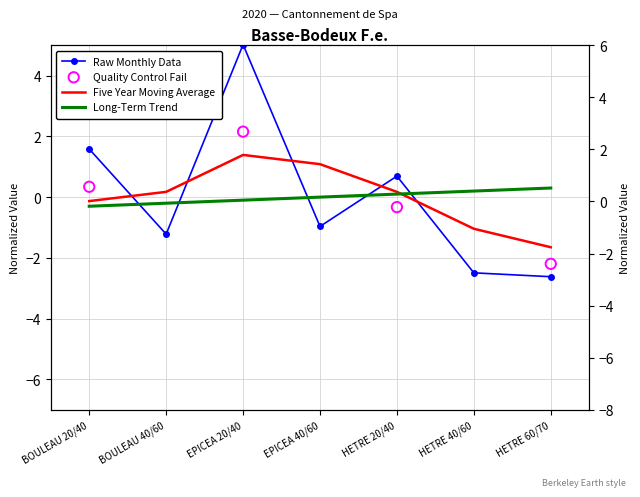

Which series has the largest total across all categories?

Five Year Moving Average